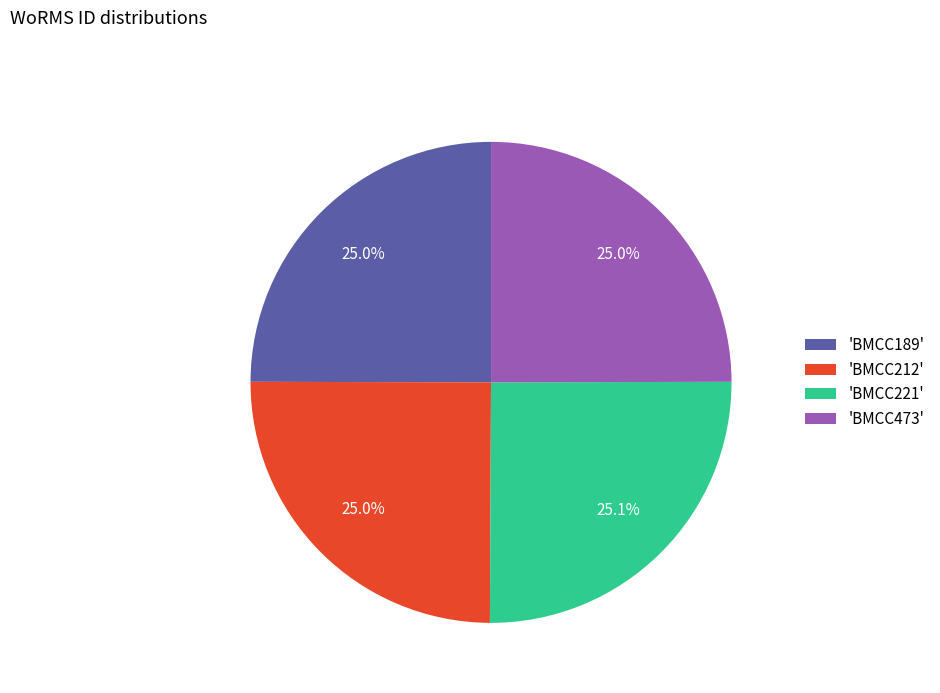

Approximately how many times larger is the value at 'BMCC189' compared to 'BMCC221'?

1.0